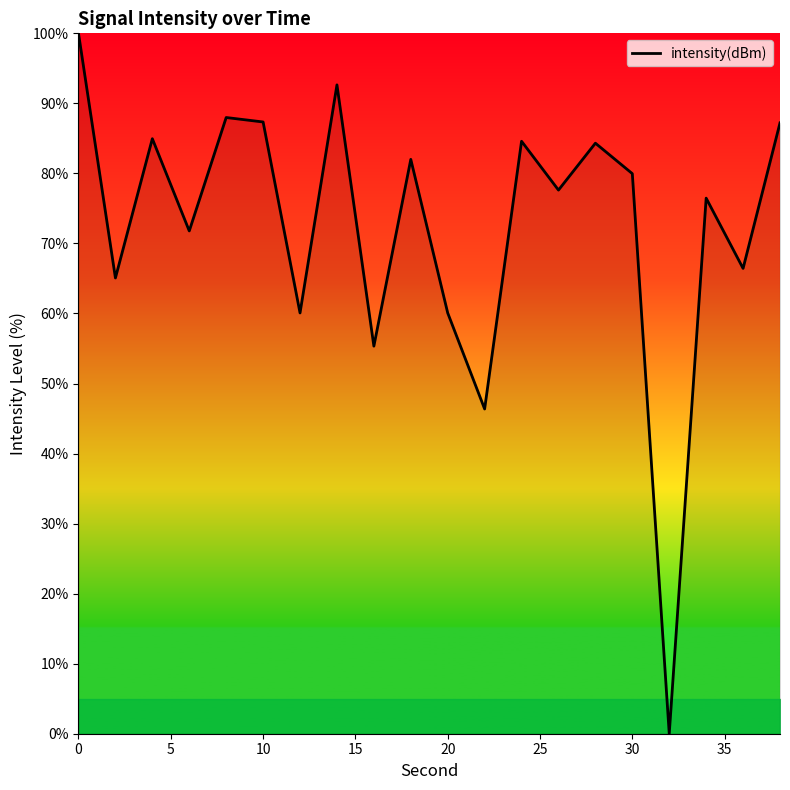

What is the difference between the maximum and minimum values?

100.0